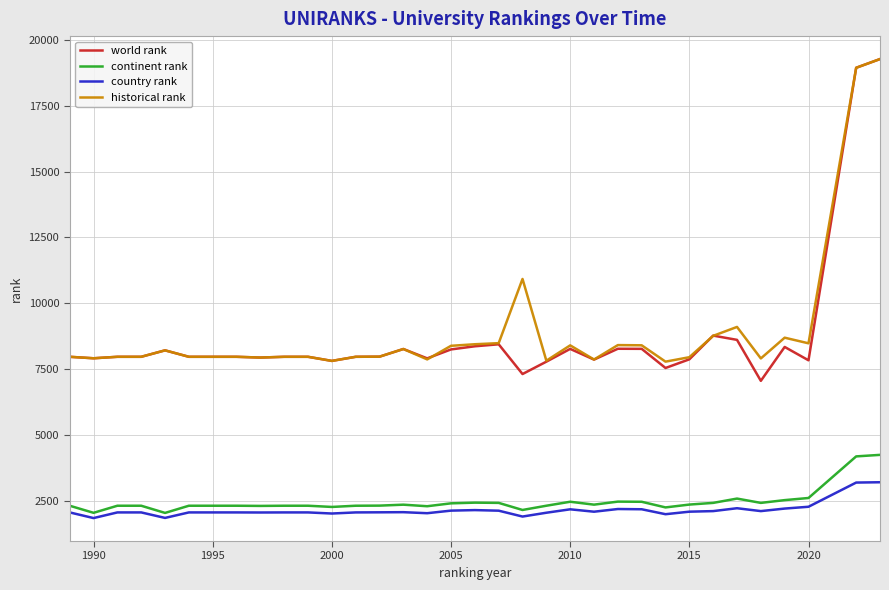

True or false: continent rank and historical rank intersect in this chart.

False